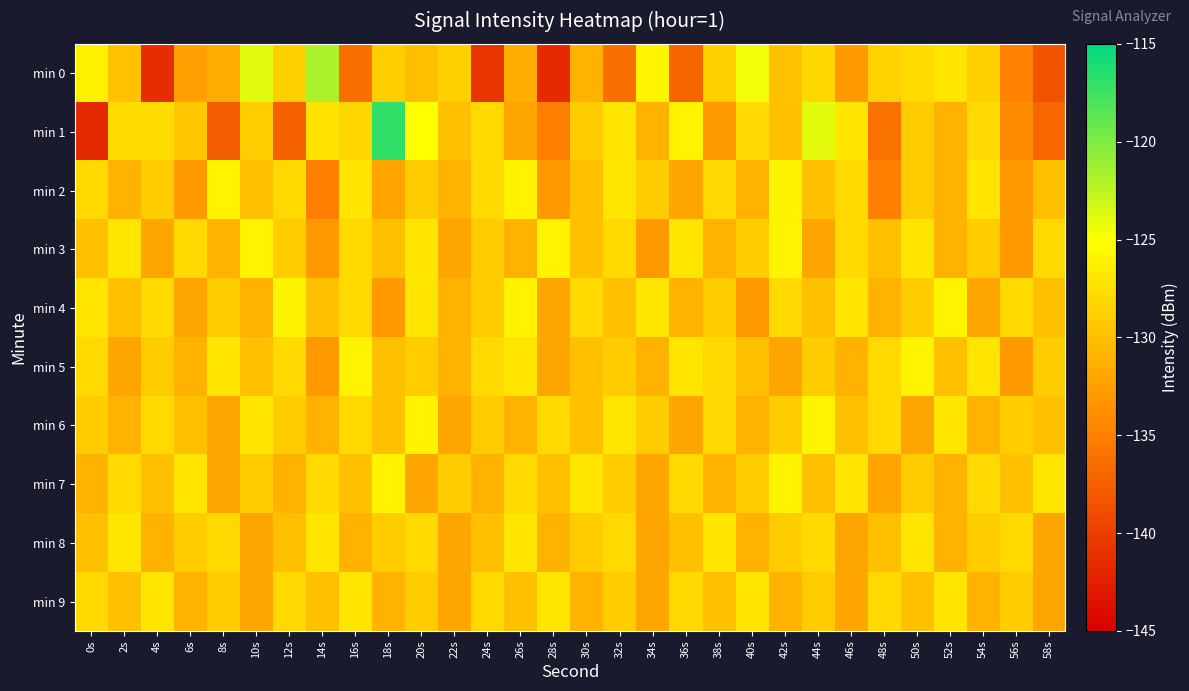

Reading left to right, list all the values displayed in this chart.

min 0: 0s=-126.2	2s=-129.8	4s=-141.4	6s=-132.4	8s=-131.5	10s=-123.8	12s=-128.7	14s=-121.8	16s=-136.2	18s=-128.9	20s=-130.1	22s=-128.7	24s=-140.8	26s=-131.3	28s=-141.7	30s=-131.0	32s=-136.1	34s=-125.8	36s=-137.1	38s=-128.8	40s=-124.6	42s=-129.9	44s=-128.0	46s=-132.9	48s=-128.5	50s=-127.9	52s=-127.0	54s=-128.7	56s=-134.7	58s=-138.4
min 1: 0s=-141.8	2s=-127.7	4s=-127.7	6s=-129.3	8s=-137.5	10s=-128.8	12s=-137.3	14s=-127.3	16s=-128.2	18s=-116.9	20s=-125.0	22s=-130.0	24s=-128.0	26s=-132.0	28s=-135.0	30s=-129.0	32s=-127.0	34s=-131.0	36s=-126.0	38s=-133.0	40s=-128.0	42s=-130.0	44s=-124.0	46s=-127.0	48s=-136.0	50s=-129.0	52s=-131.0	54s=-128.0	56s=-134.0	58s=-137.0
min 2: 0s=-128.0	2s=-131.0	4s=-129.0	6s=-133.0	8s=-126.0	10s=-130.0	12s=-128.0	14s=-135.0	16s=-127.0	18s=-132.0	20s=-129.0	22s=-131.0	24s=-128.0	26s=-126.0	28s=-133.0	30s=-130.0	32s=-127.0	34s=-129.0	36s=-132.0	38s=-128.0	40s=-131.0	42s=-126.0	44s=-130.0	46s=-128.0	48s=-135.0	50s=-129.0	52s=-131.0	54s=-127.0	56s=-133.0	58s=-130.0
min 3: 0s=-130.0	2s=-127.0	4s=-132.0	6s=-128.0	8s=-131.0	10s=-126.0	12s=-129.0	14s=-133.0	16s=-128.0	18s=-130.0	20s=-127.0	22s=-132.0	24s=-129.0	26s=-131.0	28s=-126.0	30s=-130.0	32s=-128.0	34s=-133.0	36s=-127.0	38s=-131.0	40s=-129.0	42s=-126.0	44s=-132.0	46s=-128.0	48s=-130.0	50s=-127.0	52s=-131.0	54s=-129.0	56s=-133.0	58s=-128.0
min 4: 0s=-127.0	2s=-130.0	4s=-128.0	6s=-132.0	8s=-129.0	10s=-131.0	12s=-126.0	14s=-130.0	16s=-128.0	18s=-133.0	20s=-127.0	22s=-131.0	24s=-129.0	26s=-126.0	28s=-132.0	30s=-128.0	32s=-130.0	34s=-127.0	36s=-131.0	38s=-129.0	40s=-133.0	42s=-128.0	44s=-130.0	46s=-127.0	48s=-131.0	50s=-129.0	52s=-126.0	54s=-132.0	56s=-128.0	58s=-130.0
min 5: 0s=-128.0	2s=-132.0	4s=-129.0	6s=-131.0	8s=-127.0	10s=-130.0	12s=-128.0	14s=-133.0	16s=-126.0	18s=-130.0	20s=-129.0	22s=-131.0	24s=-128.0	26s=-127.0	28s=-132.0	30s=-130.0	32s=-129.0	34s=-131.0	36s=-127.0	38s=-128.0	40s=-130.0	42s=-132.0	44s=-129.0	46s=-131.0	48s=-128.0	50s=-126.0	52s=-130.0	54s=-127.0	56s=-133.0	58s=-129.0
min 6: 0s=-129.0	2s=-131.0	4s=-128.0	6s=-130.0	8s=-132.0	10s=-127.0	12s=-129.0	14s=-131.0	16s=-128.0	18s=-130.0	20s=-126.0	22s=-132.0	24s=-129.0	26s=-131.0	28s=-128.0	30s=-130.0	32s=-127.0	34s=-129.0	36s=-132.0	38s=-128.0	40s=-131.0	42s=-129.0	44s=-126.0	46s=-130.0	48s=-128.0	50s=-132.0	52s=-127.0	54s=-131.0	56s=-129.0	58s=-130.0
min 7: 0s=-131.0	2s=-128.0	4s=-130.0	6s=-127.0	8s=-132.0	10s=-129.0	12s=-131.0	14s=-128.0	16s=-130.0	18s=-126.0	20s=-132.0	22s=-129.0	24s=-131.0	26s=-128.0	28s=-130.0	30s=-127.0	32s=-129.0	34s=-132.0	36s=-128.0	38s=-131.0	40s=-129.0	42s=-126.0	44s=-130.0	46s=-127.0	48s=-132.0	50s=-129.0	52s=-131.0	54s=-128.0	56s=-130.0	58s=-127.0
min 8: 0s=-130.0	2s=-127.0	4s=-131.0	6s=-129.0	8s=-128.0	10s=-132.0	12s=-130.0	14s=-127.0	16s=-131.0	18s=-129.0	20s=-128.0	22s=-132.0	24s=-130.0	26s=-127.0	28s=-131.0	30s=-129.0	32s=-128.0	34s=-132.0	36s=-130.0	38s=-127.0	40s=-131.0	42s=-129.0	44s=-128.0	46s=-132.0	48s=-130.0	50s=-127.0	52s=-131.0	54s=-129.0	56s=-128.0	58s=-132.0
min 9: 0s=-128.0	2s=-130.0	4s=-127.0	6s=-131.0	8s=-129.0	10s=-132.0	12s=-128.0	14s=-130.0	16s=-127.0	18s=-131.0	20s=-129.0	22s=-132.0	24s=-128.0	26s=-130.0	28s=-127.0	30s=-131.0	32s=-129.0	34s=-132.0	36s=-128.0	38s=-130.0	40s=-127.0	42s=-131.0	44s=-129.0	46s=-132.0	48s=-128.0	50s=-130.0	52s=-127.0	54s=-131.0	56s=-129.0	58s=-132.0